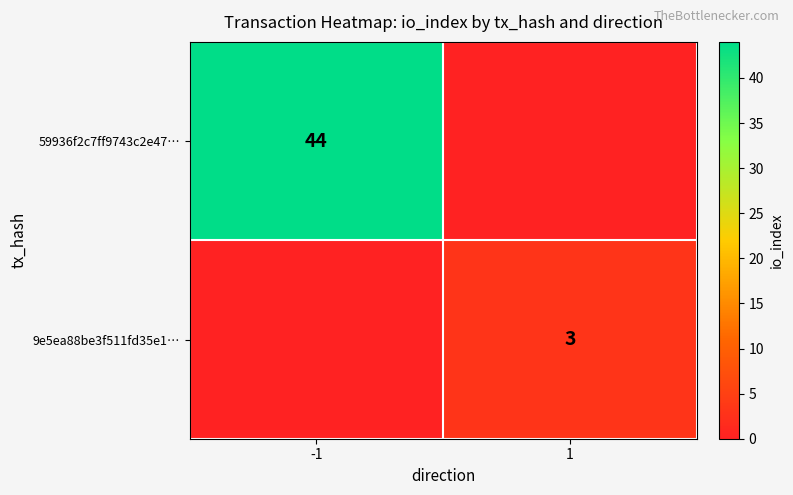

What is the spread (max minus min) of values at -1?

44